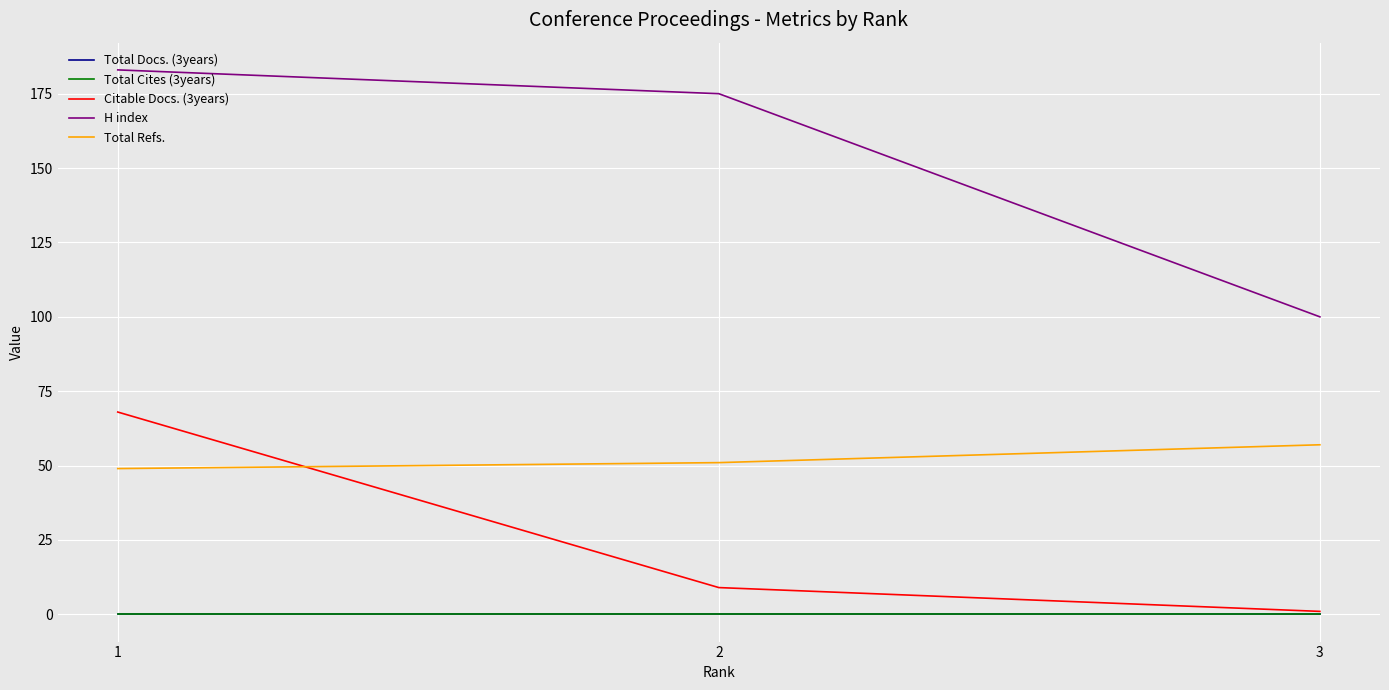

How many lines are shown in the chart?

5